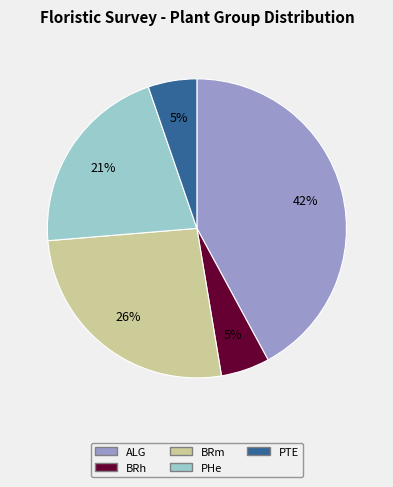

The PHe slice represents 9% of the pie. True or false?

False